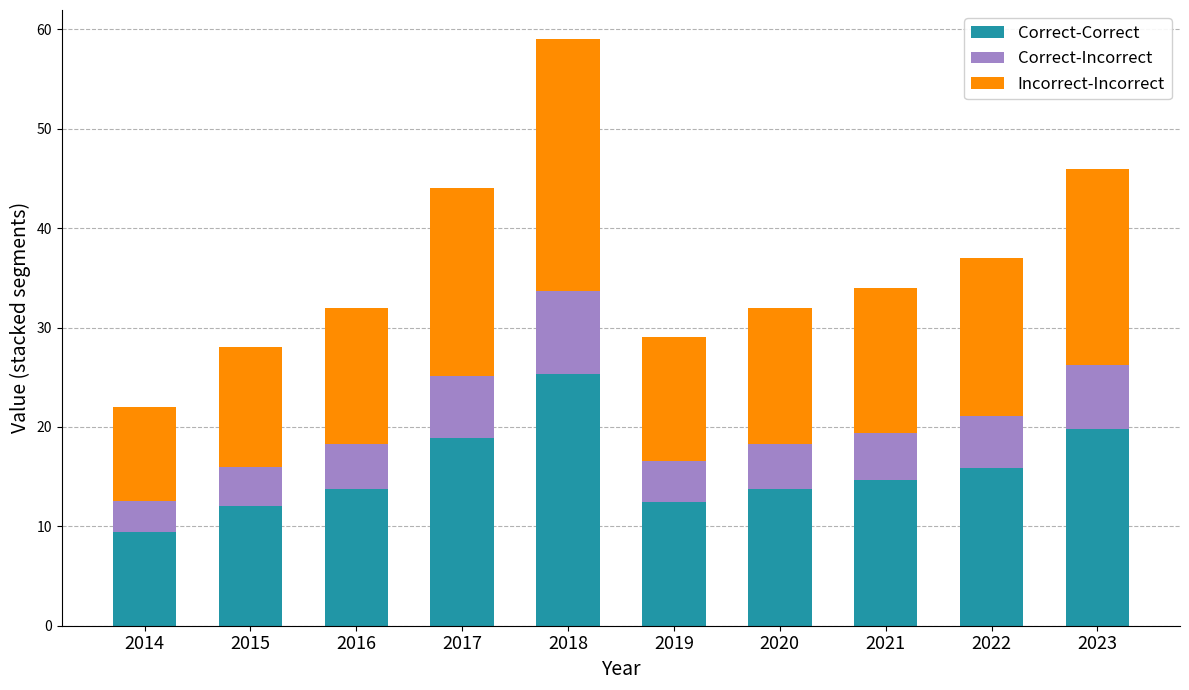

True or false: Correct-Correct has a value of 13.8 at 2020.

True